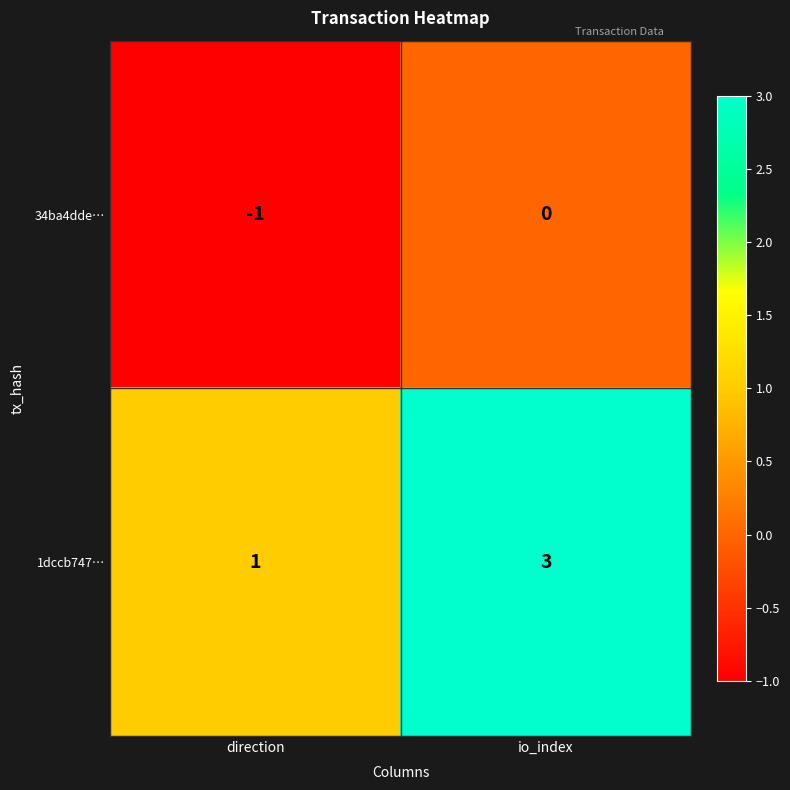

What is the spread (max minus min) of values at direction?

2